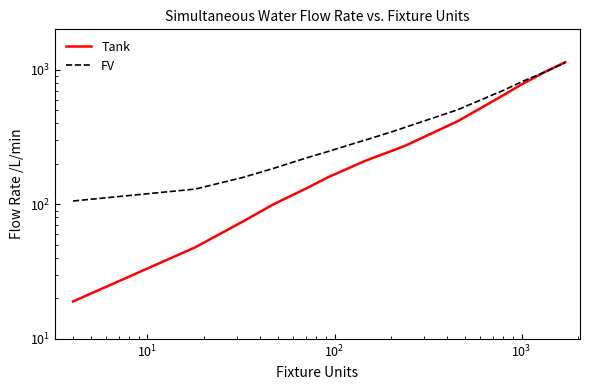

List the series in order of their overall mean, highest first.

FV, Tank